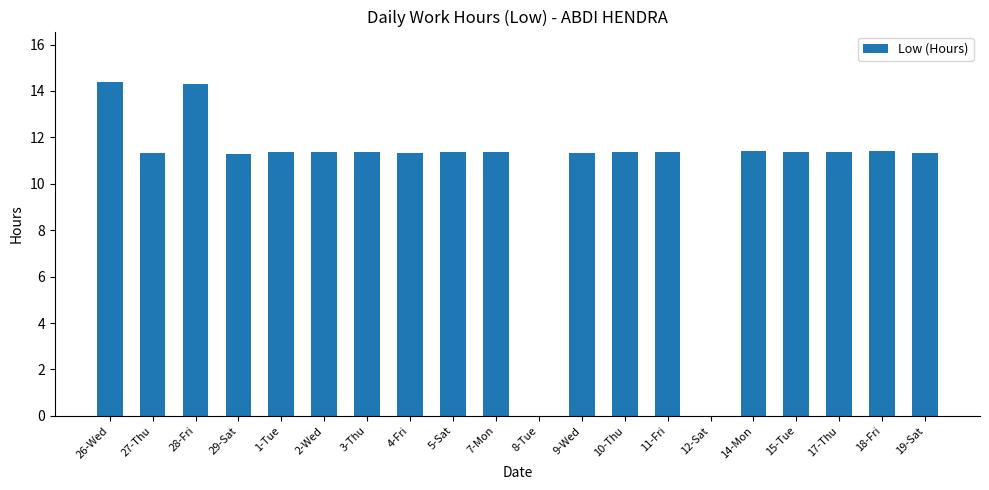

What is the sum of all values?

210.4